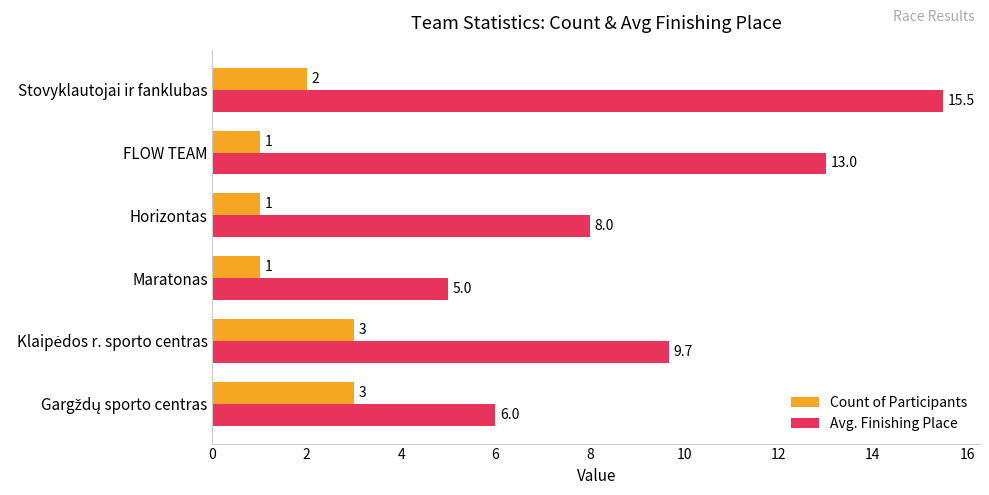

At FLOW TEAM, list the series in order from smallest to largest.

Count of Participants, Avg. Finishing Place